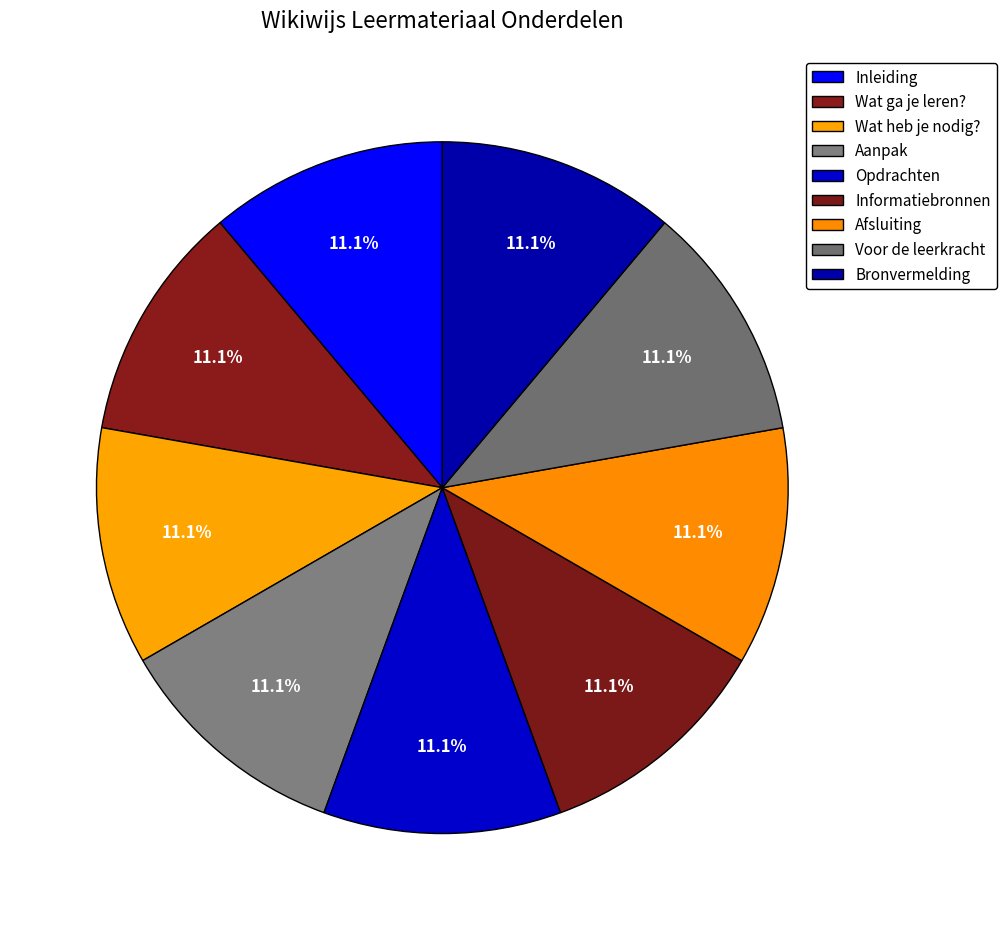

How many segments does this pie chart have?

9